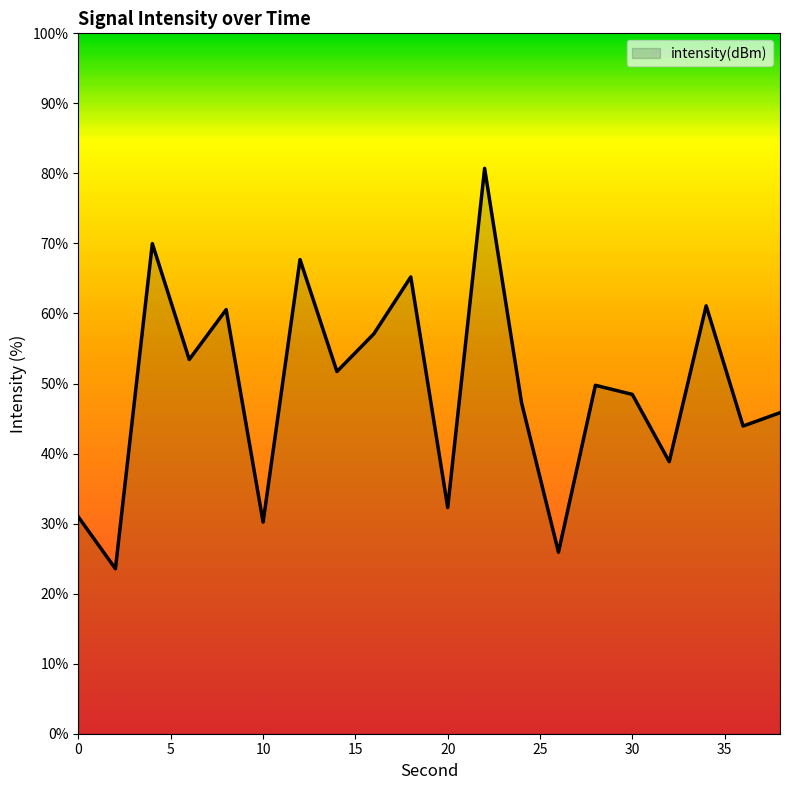

What is the difference between the maximum and minimum values?

57.2